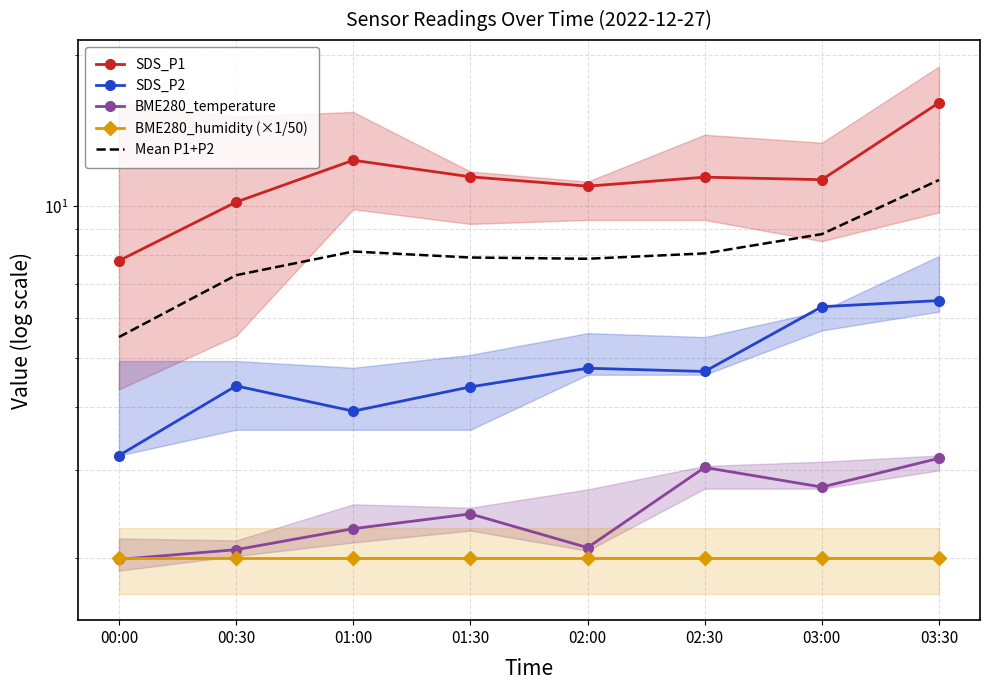

At how many categories does at least one series exceed 13?

1